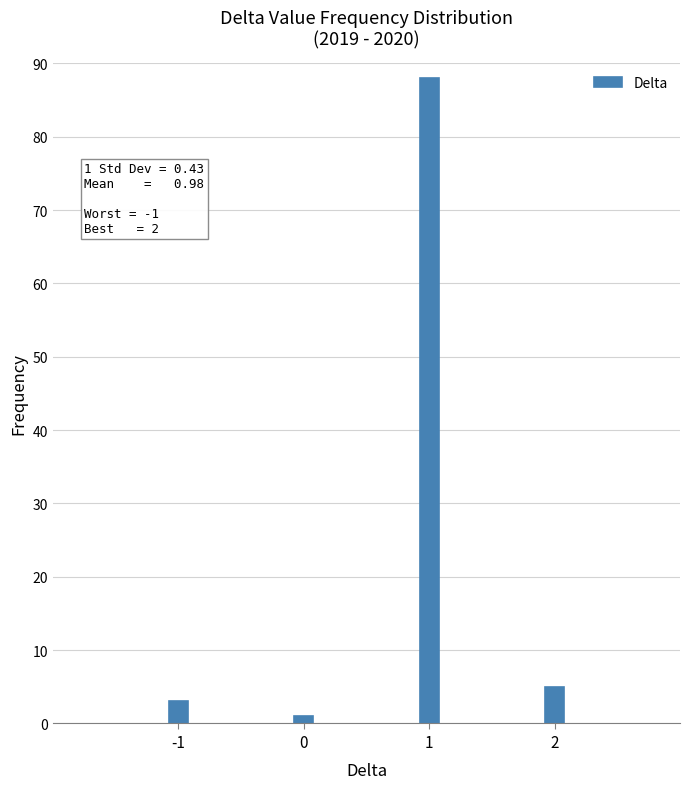

Reading left to right, what are all the values shown in this chart?

-1=3	0=1	1=88	2=5